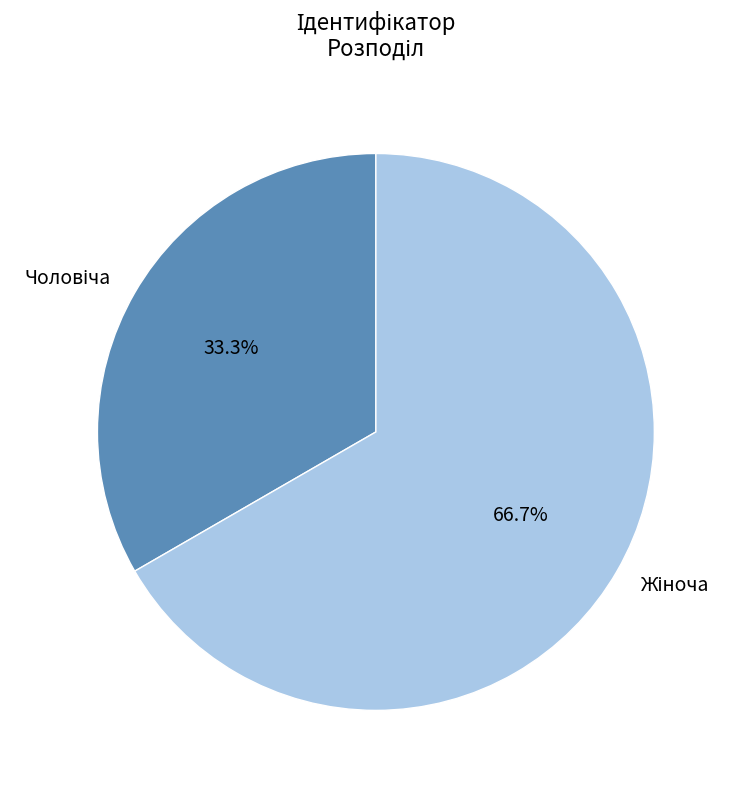

How many segments does this pie chart have?

2